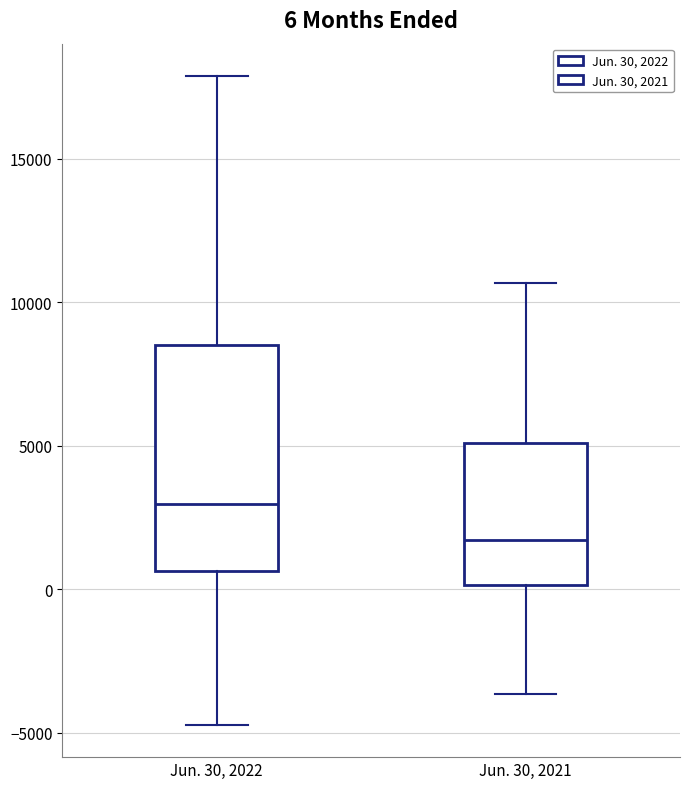

Which box's median line is the lowest?

Jun. 30, 2021